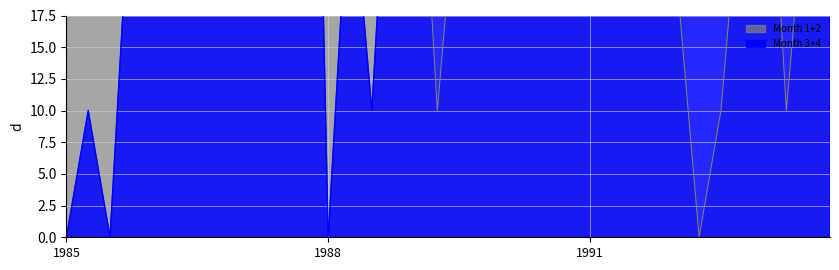

Does the chart display data point markers on the line(s)?

No